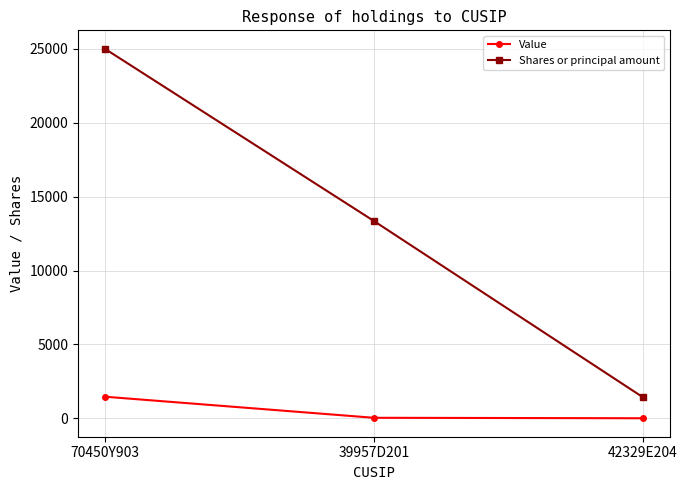

At which category does the chart reach its peak across all series?

70450Y903